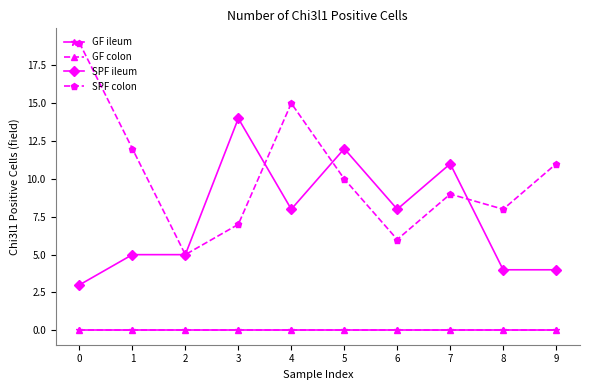

Which series has the widest spread of values?

SPF colon